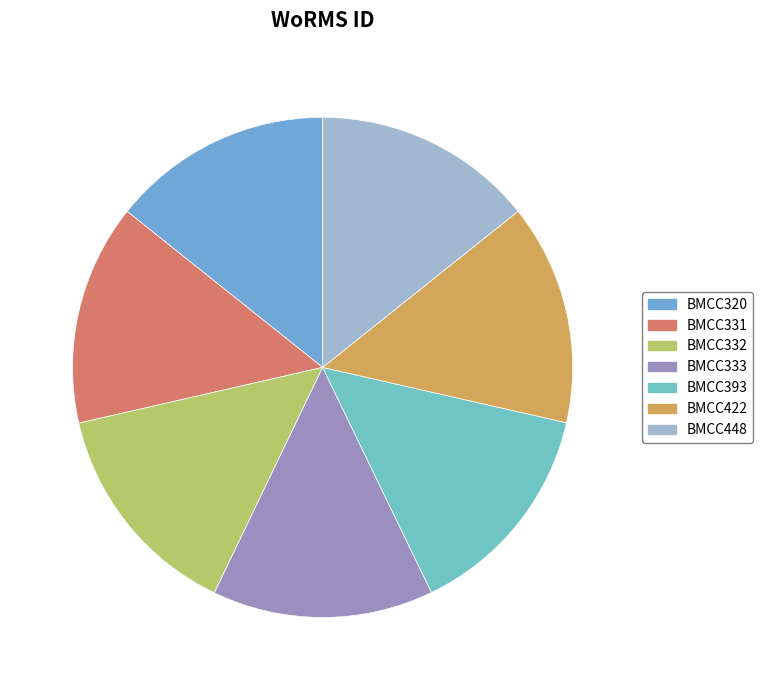

What percentage is the BMCC393 slice, to the nearest percent?

14%